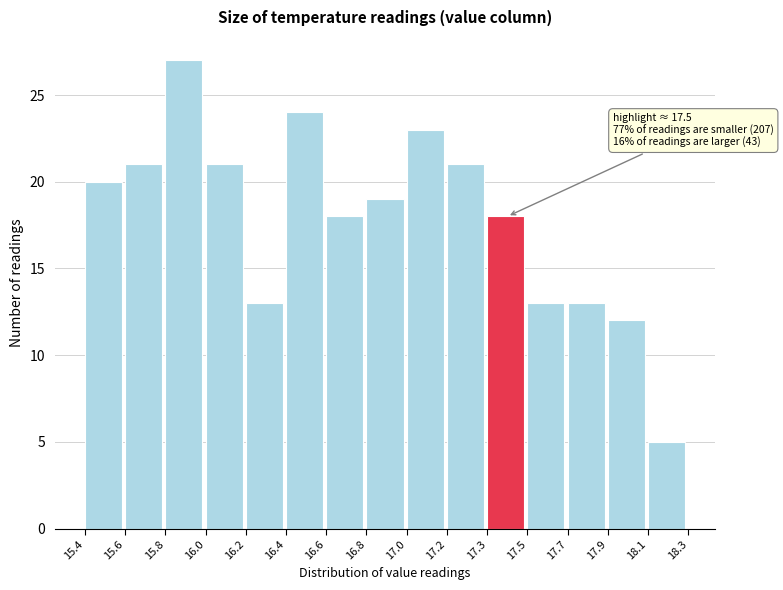

Reading left to right, list all the values displayed in this chart.

20	21	27	21	13	24	18	19	23	21	18	13	13	12	5